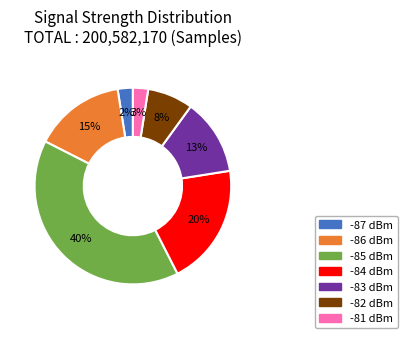

How many slices are in this pie chart?

7